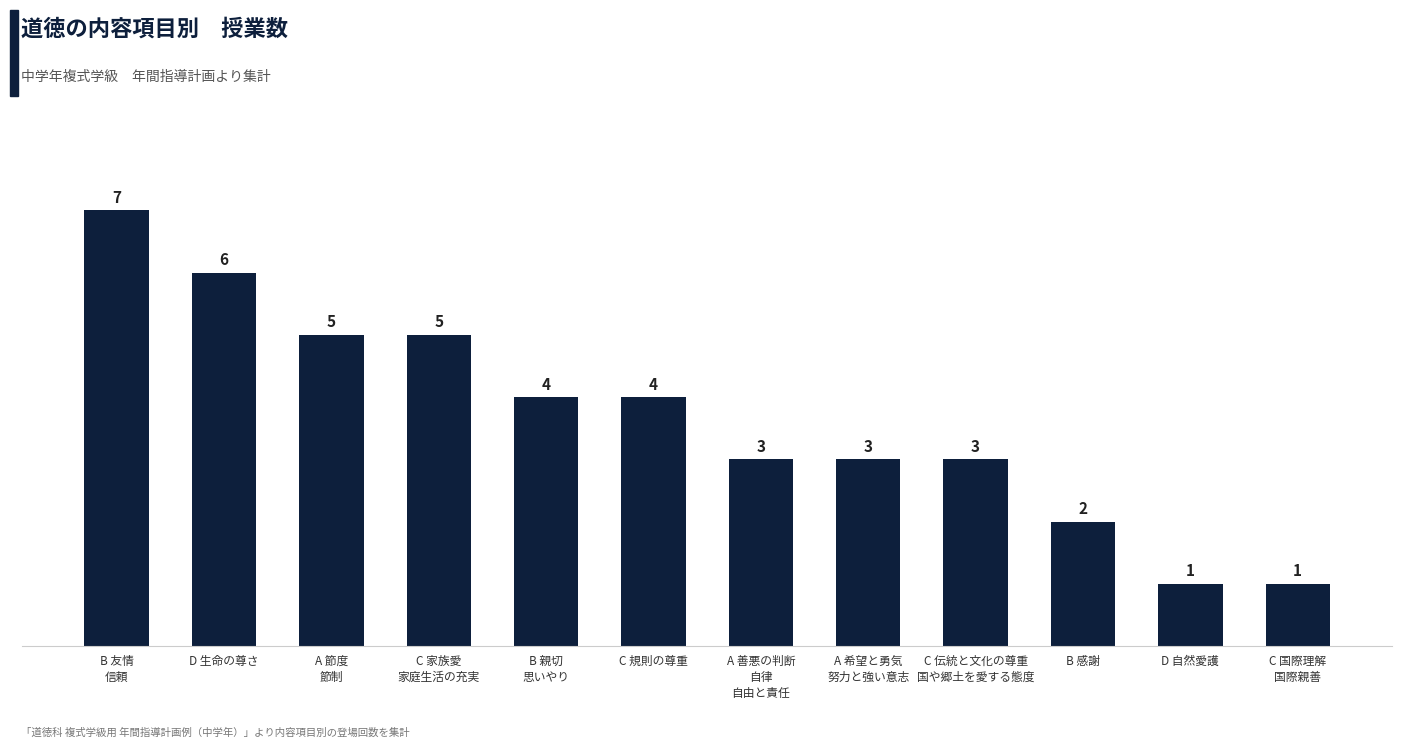

How many bars are there in total?

12